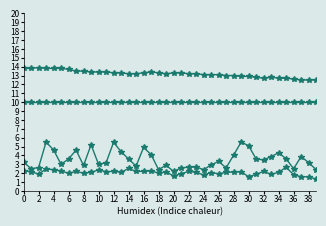

Count the number of categories in the chart.

40